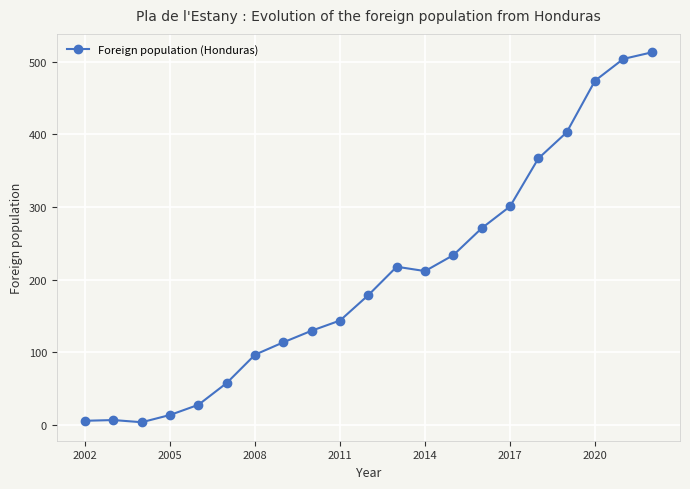

What is the greatest value displayed?

513